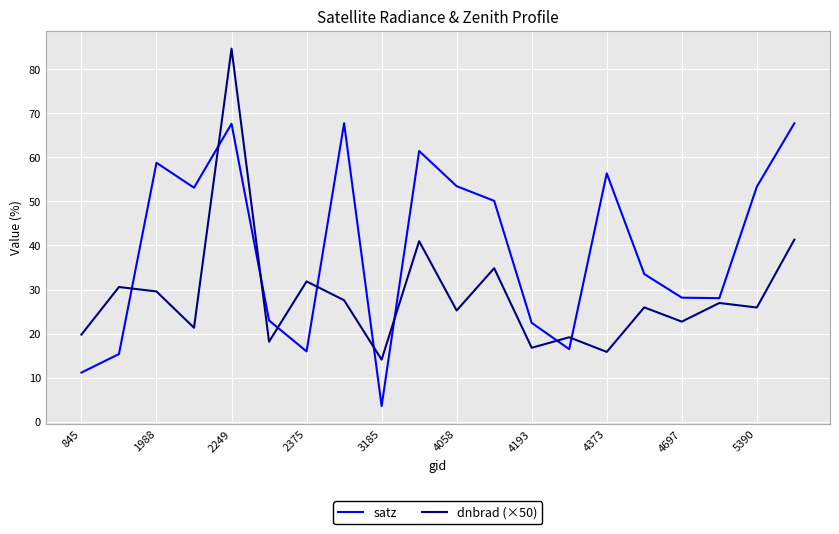

Which series has the largest total across all categories?

satz